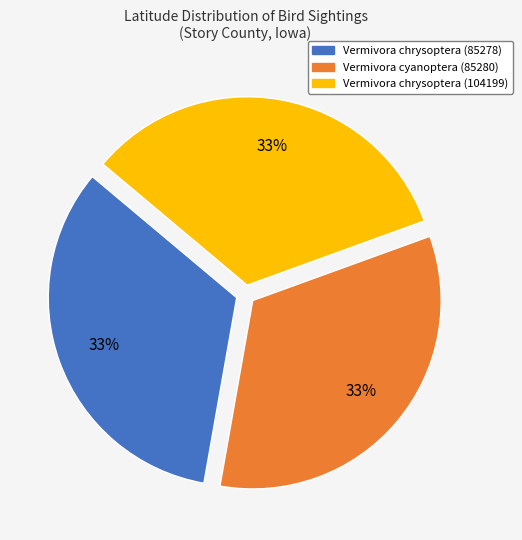

Combined, do Vermivora chrysoptera (85278) and Vermivora chrysoptera (104199) account for over 50%?

Yes